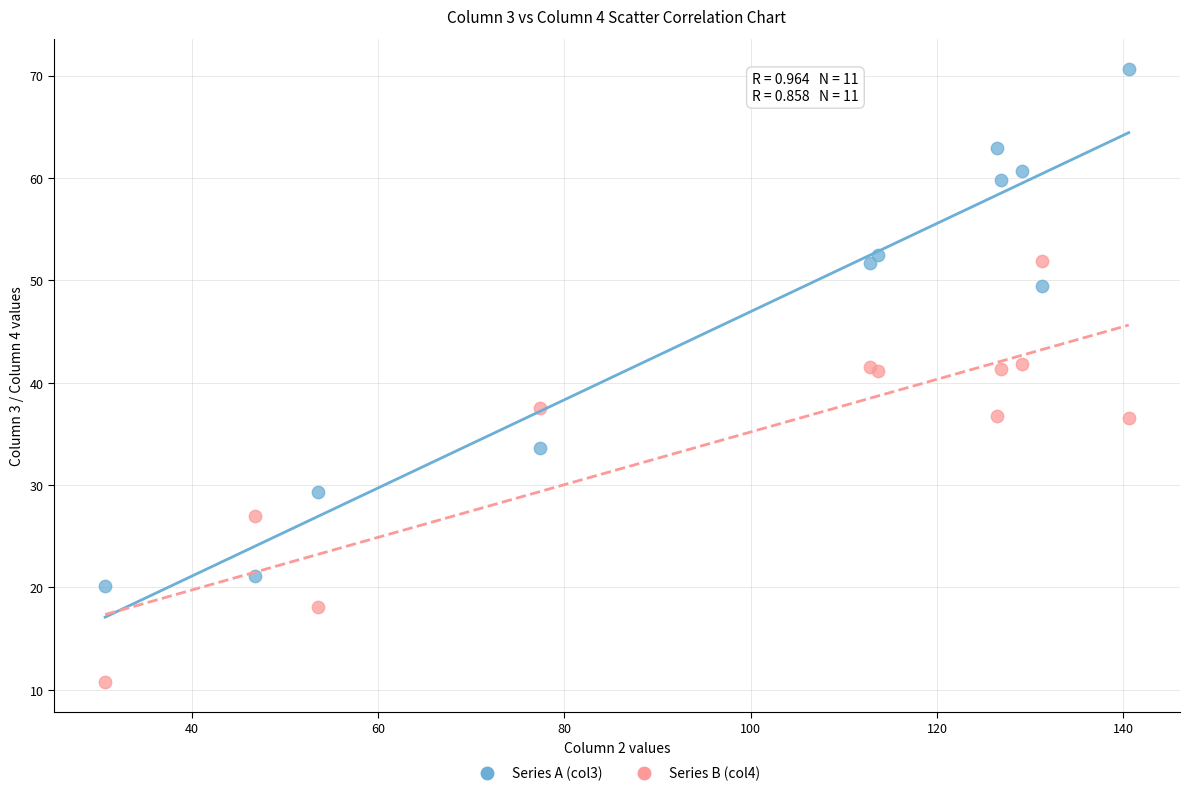

What is the X range (max minus min) for the scatter plot?

109.9